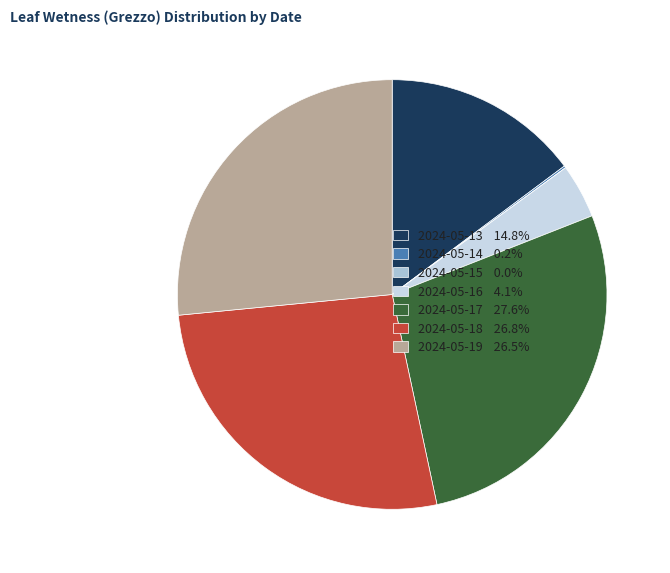

Is the sum of 2024-05-16 4.1% and 2024-05-17 27.6% greater than half?

No